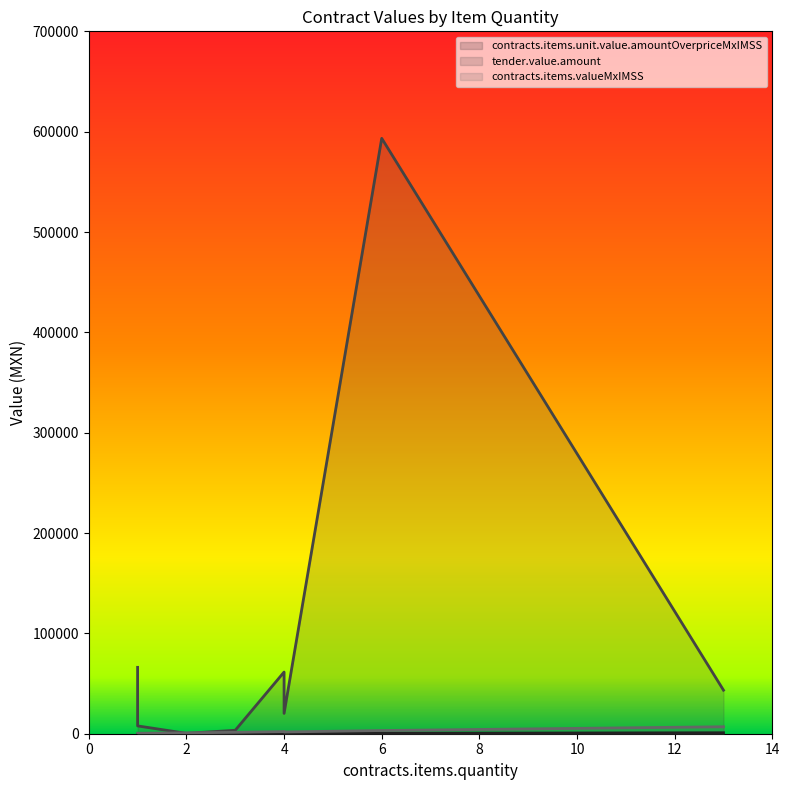

Rank the categories by contracts.items.unit.value.amountOverpriceMxIMSS value from highest to lowest.

13, 6, 4, 4, 3, 2, 1, 1